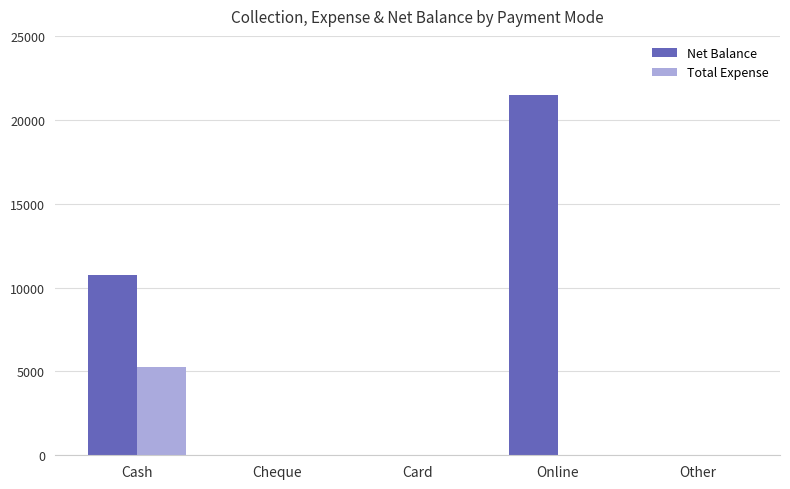

Read the Net Balance value at Cash.

10750